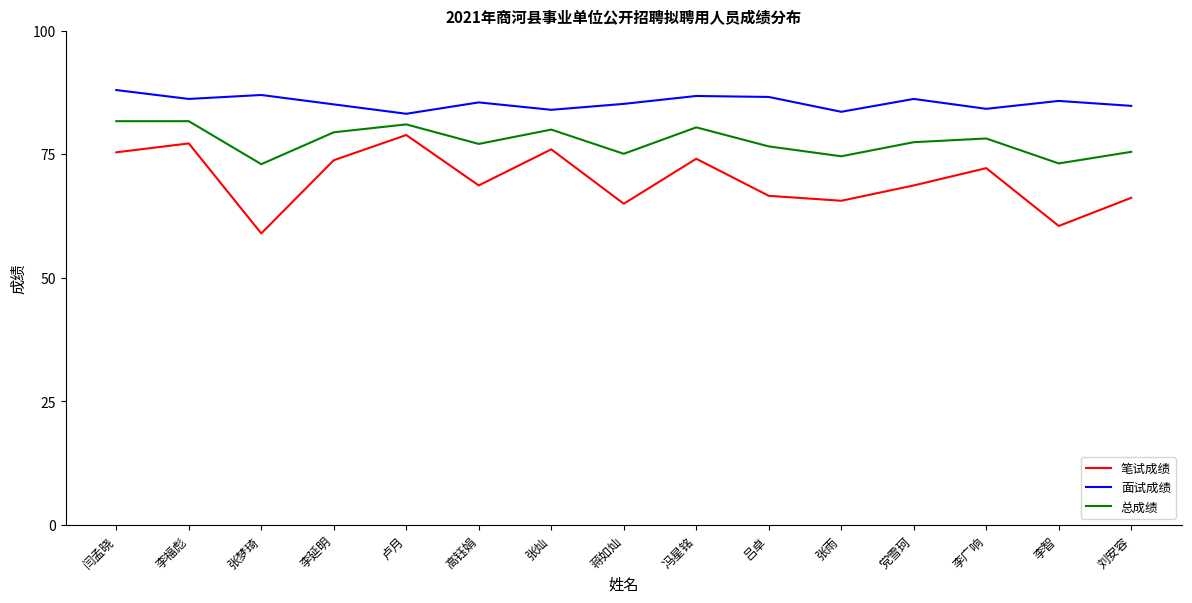

What is the total value across all series at 高钰娟?

231.3